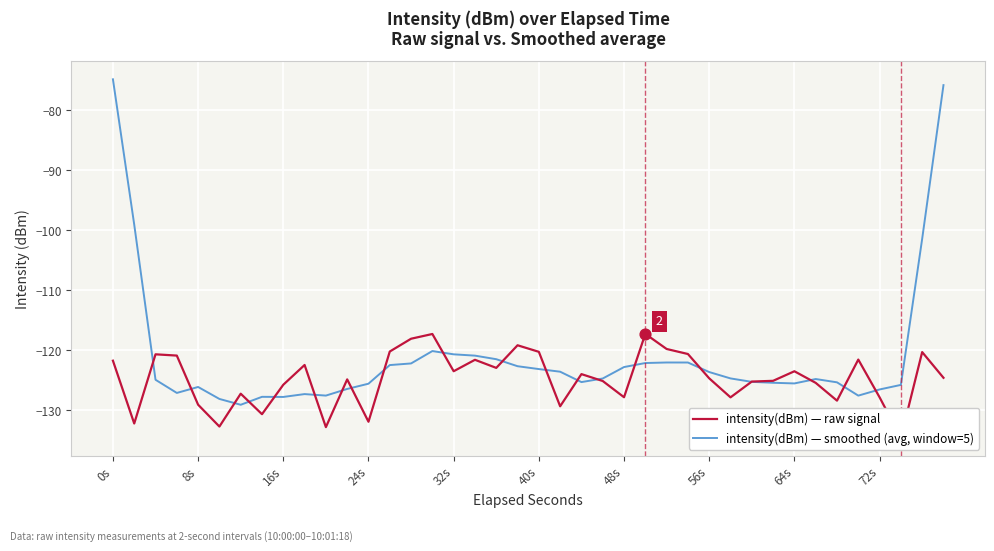

Which series has the widest spread of Y values?

intensity(dBm) — smoothed (avg, window=5)